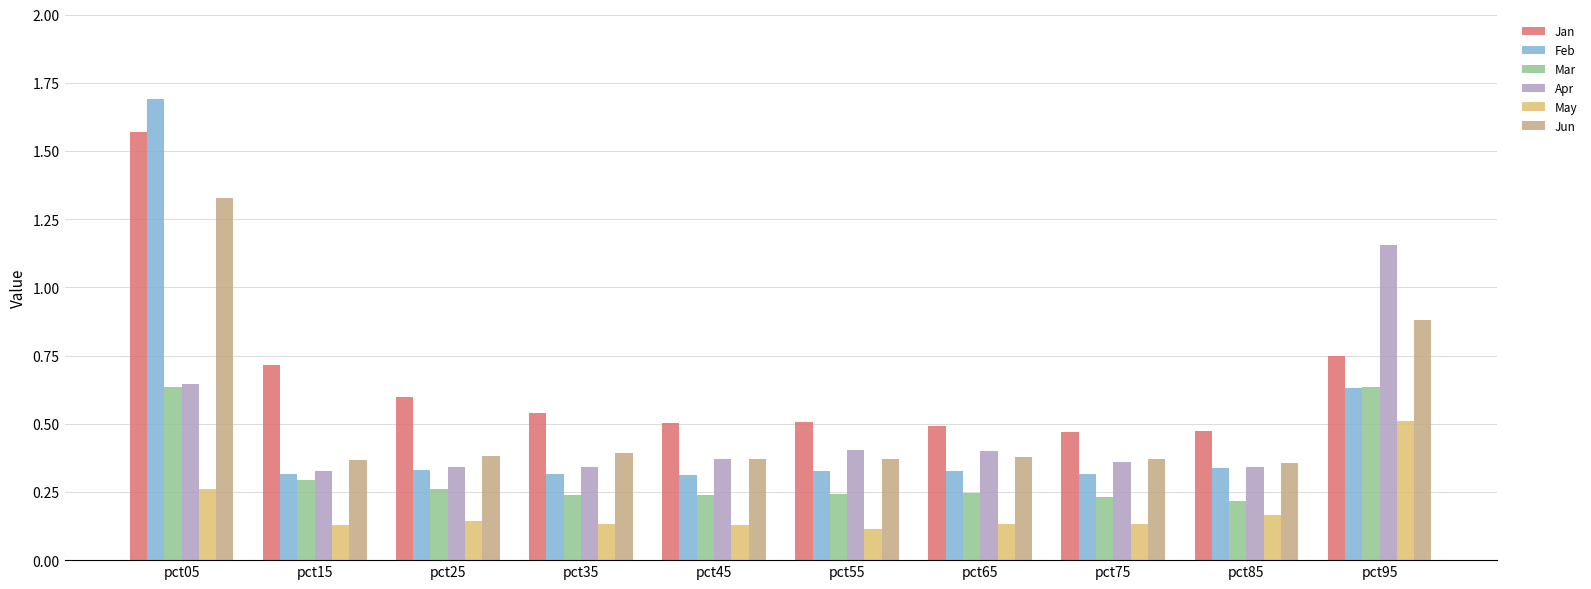

How many bars are there in total?

60